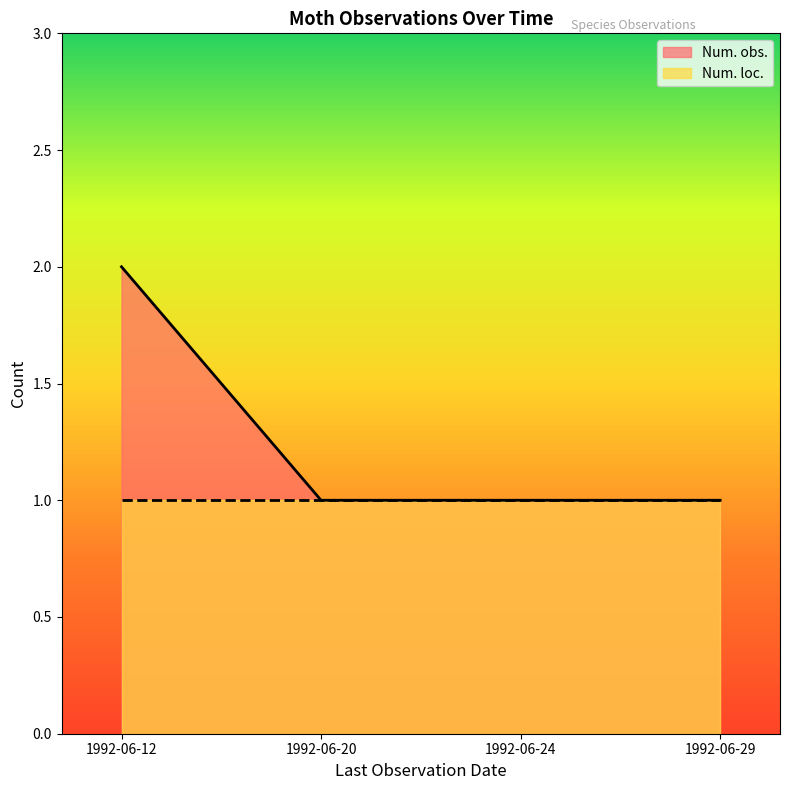

What is the value of the 2nd point from the left?

1